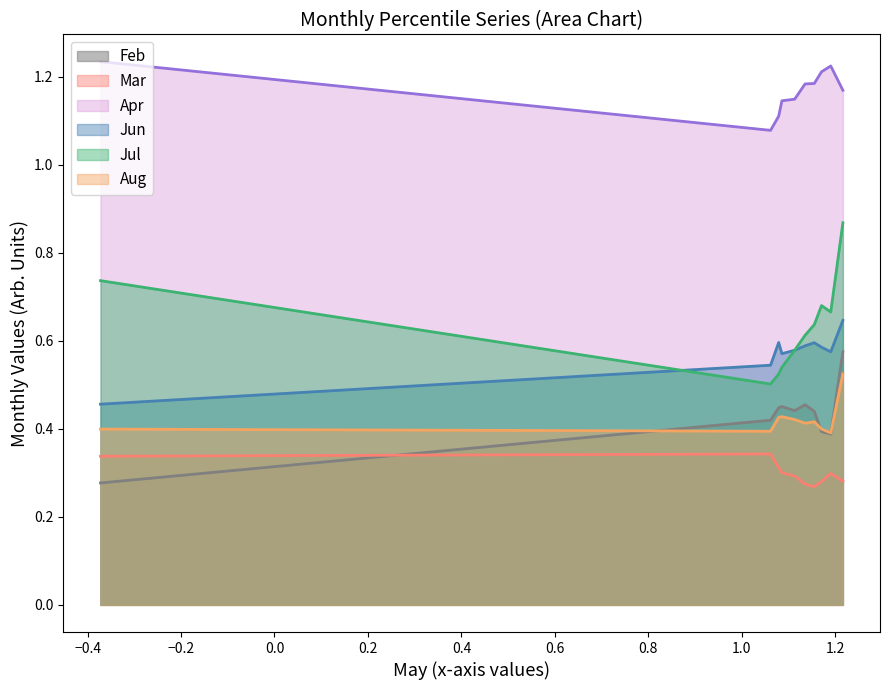

After their last crossing, which series has the higher values: Jun or Jul?

Jul